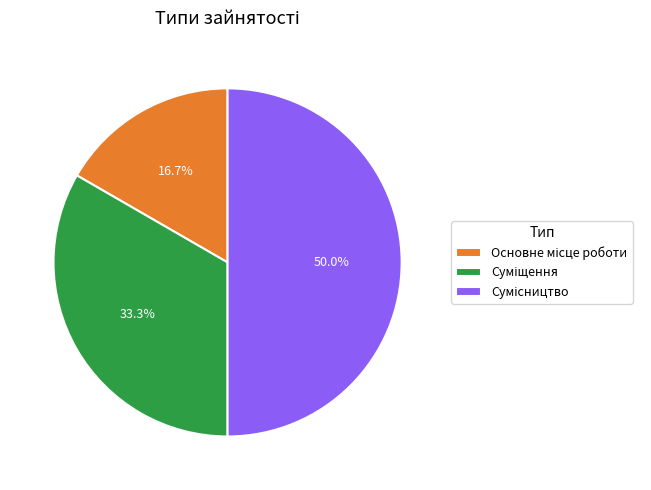

Is it true that Основне місце роботи is 26% of the pie?

False